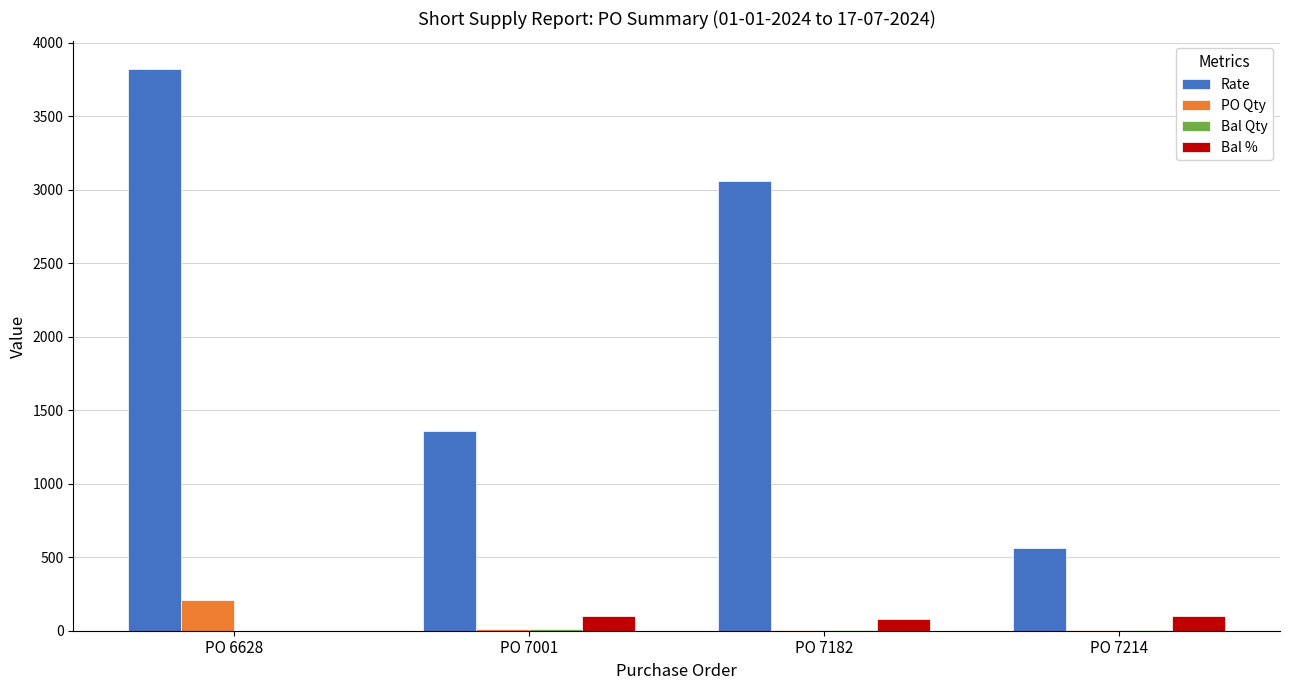

How many groups of bars are there?

4